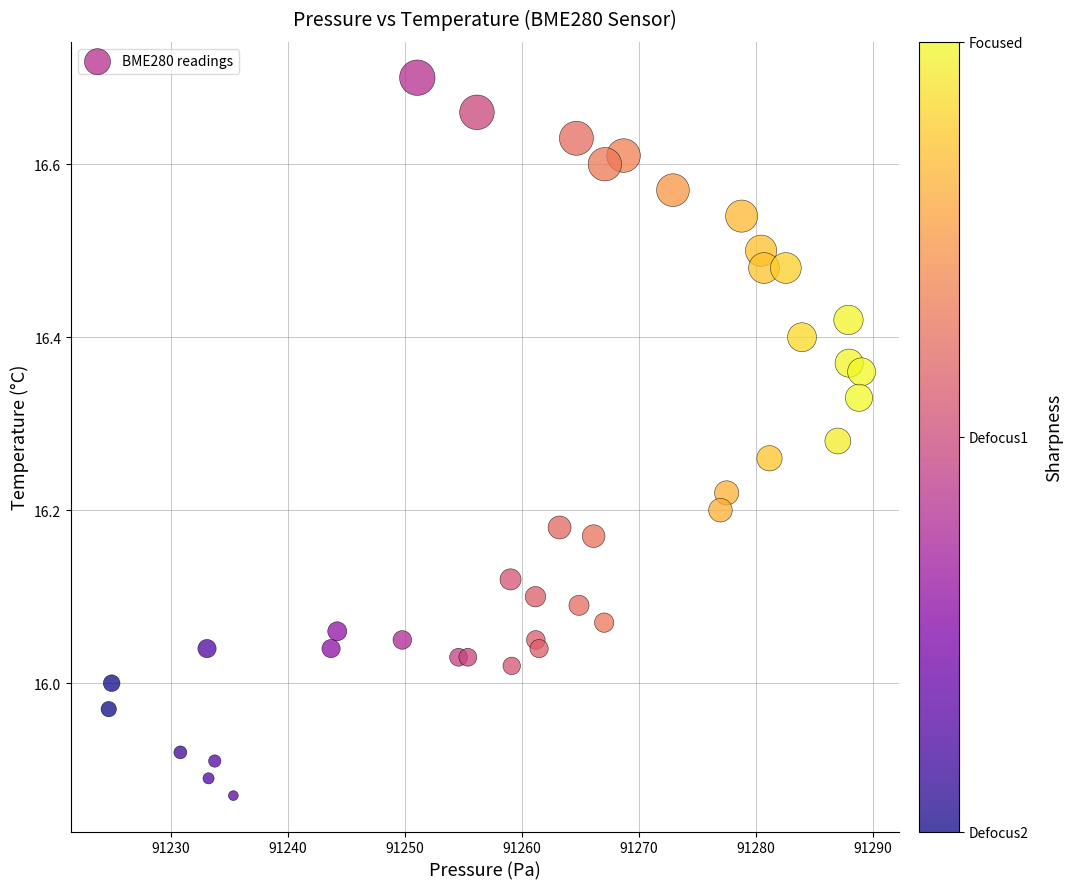

What is the range of X values (max minus min)?

64.3